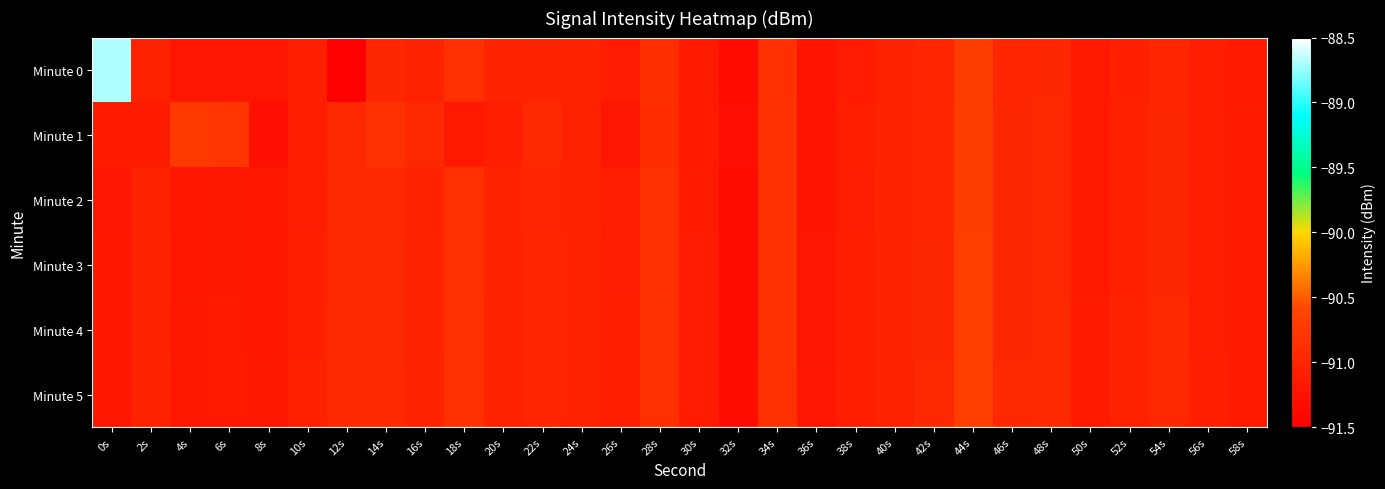

What is the total value across all series at 40s?

-546.2